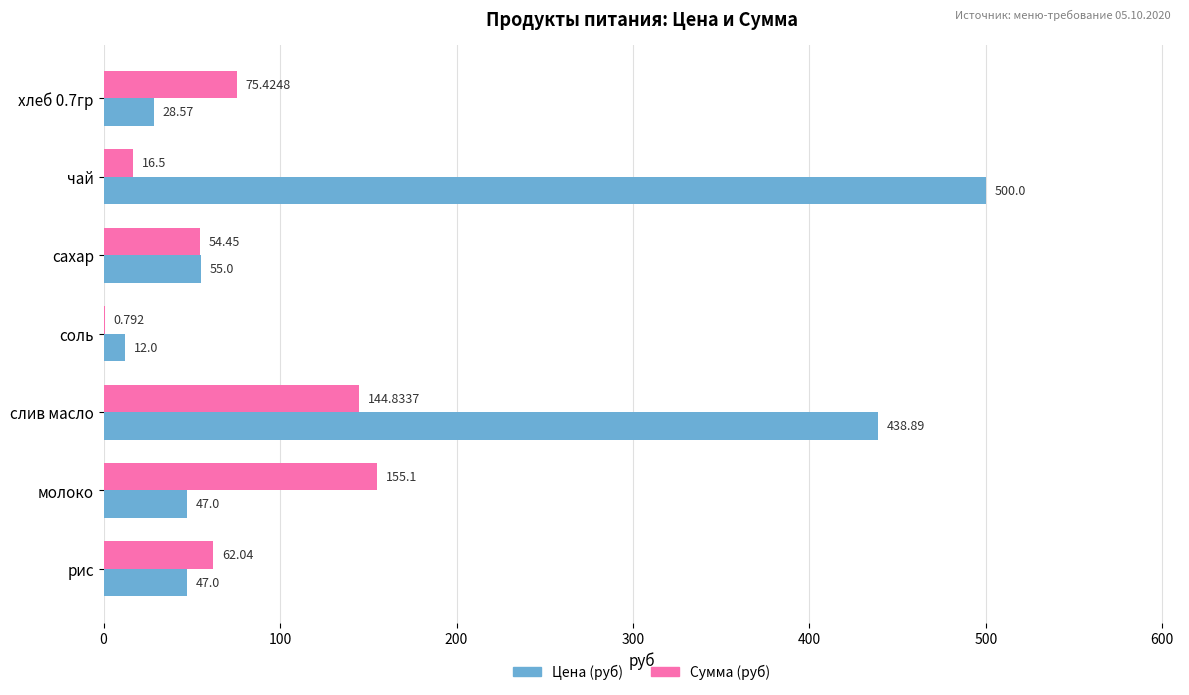

At which category is the sum across all series the highest?

слив масло